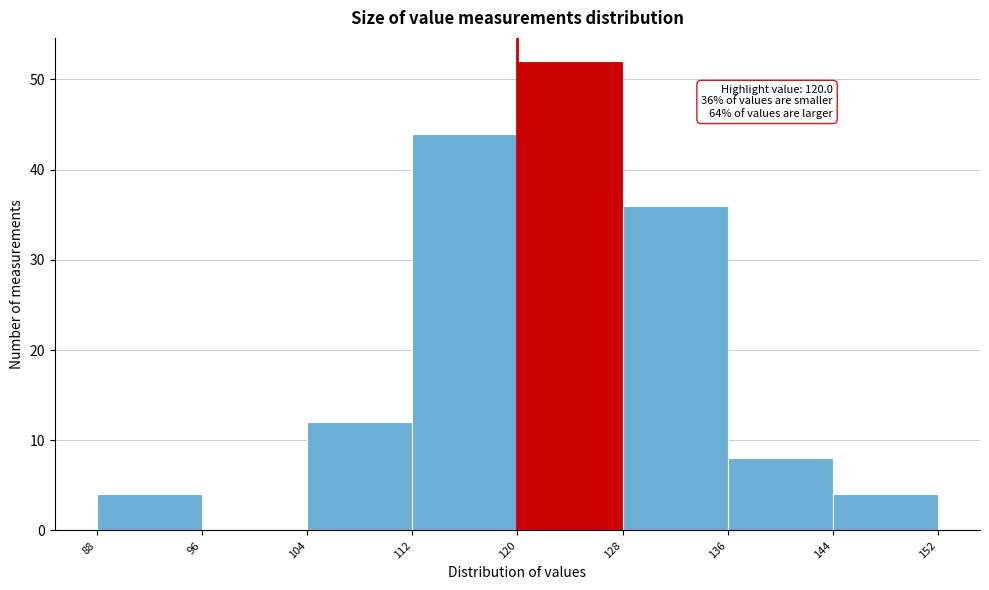

Which range on the x-axis has the tallest bar?

120 to 128